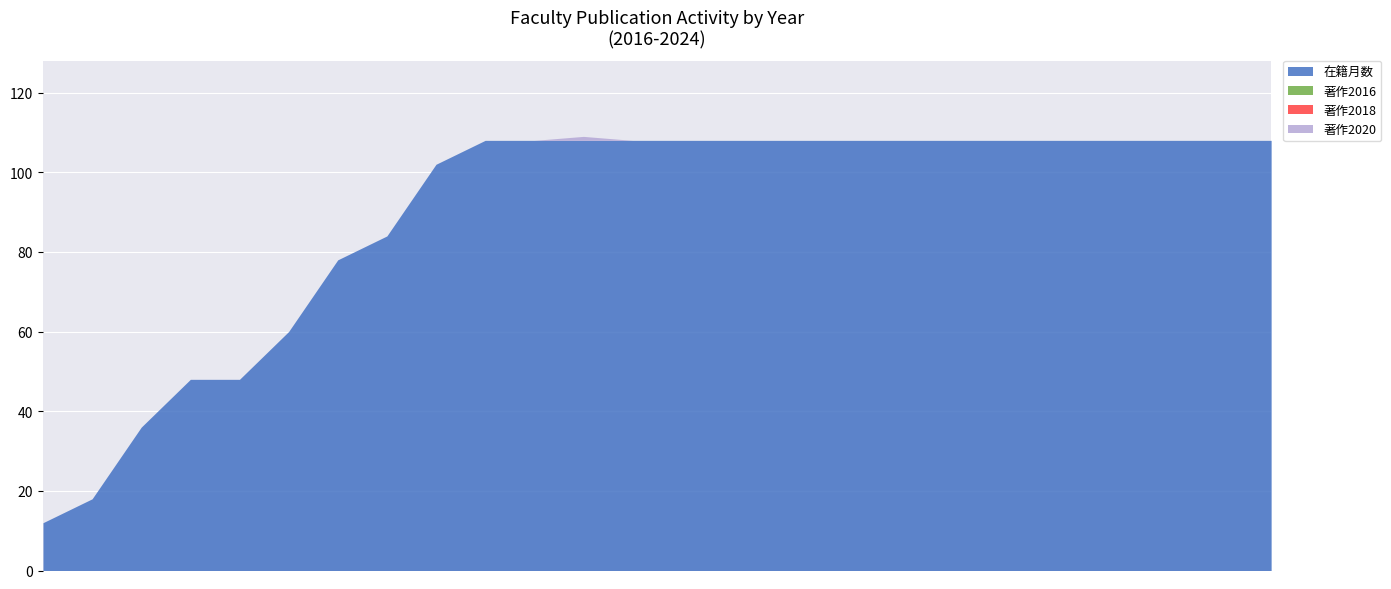

At which category does 在籍月数 reach its first local peak?

ガジェゴス ラモネト アルベルト